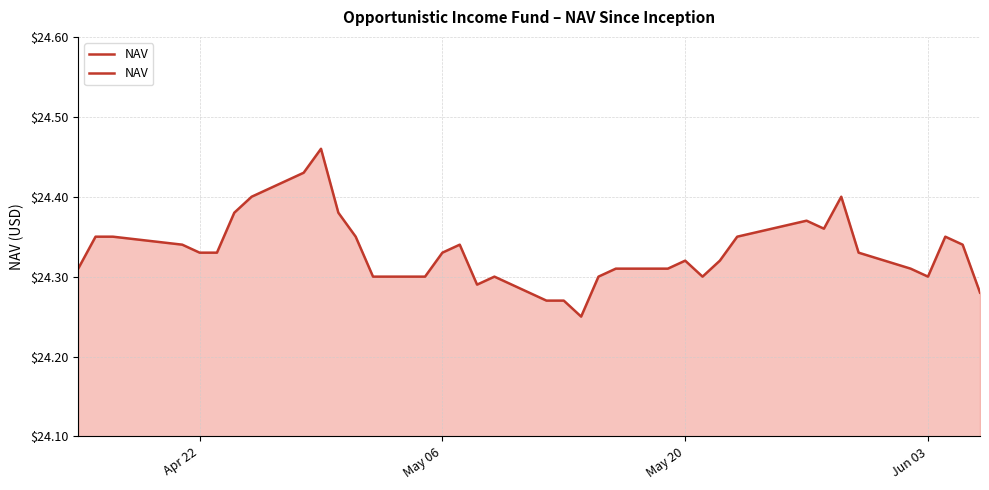

What is the average value?

24.3